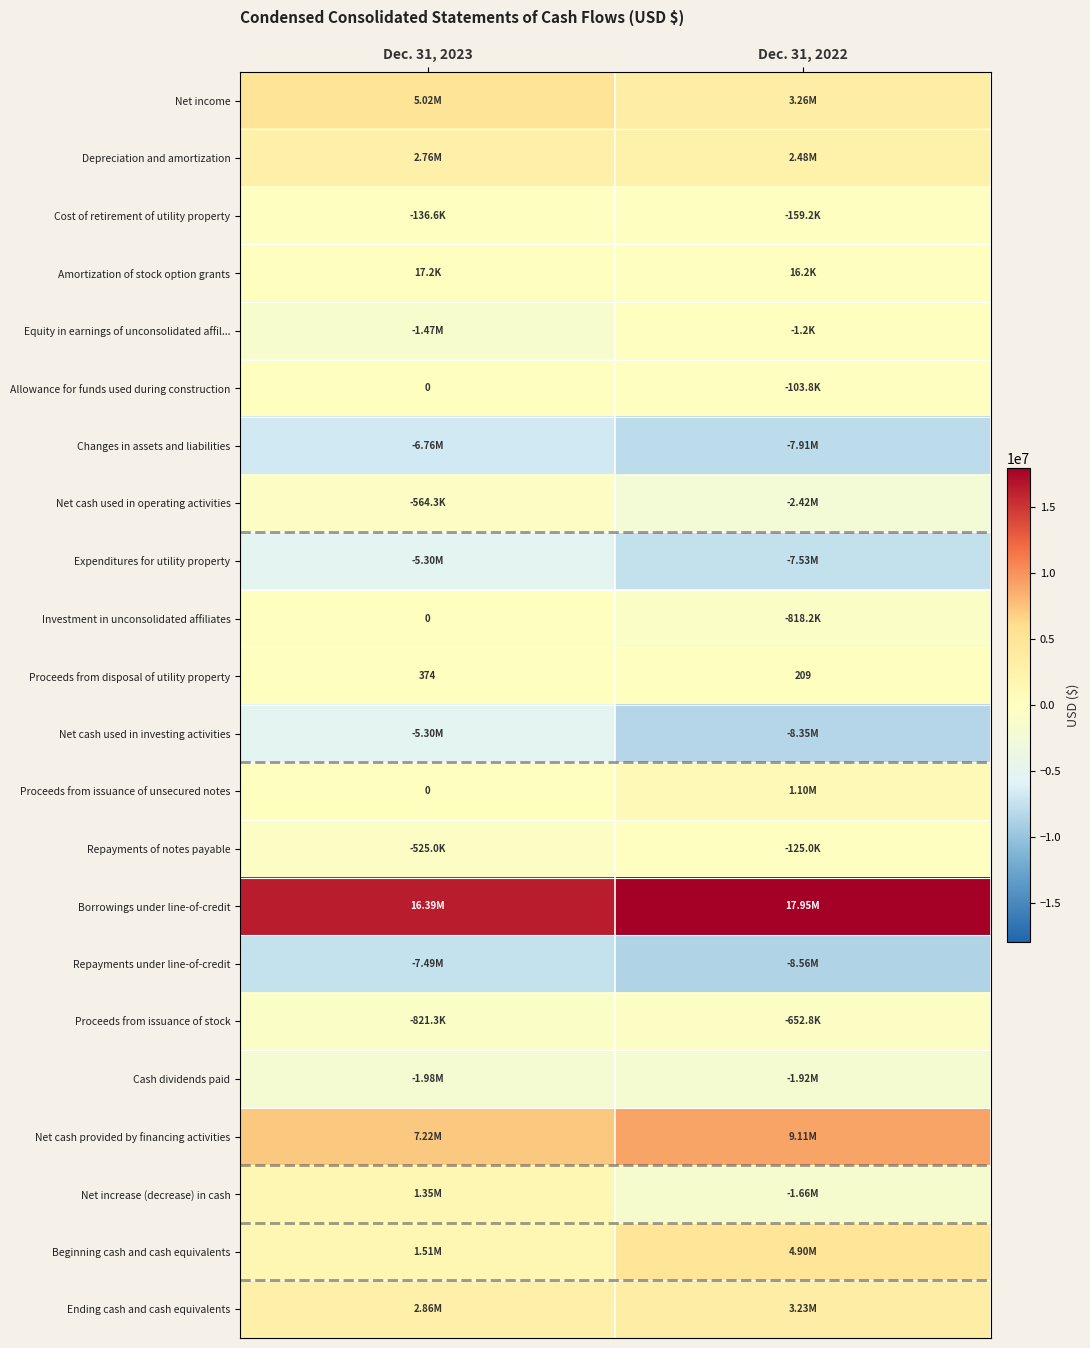

What is the sum of all Repayments of notes payable values?

-650000